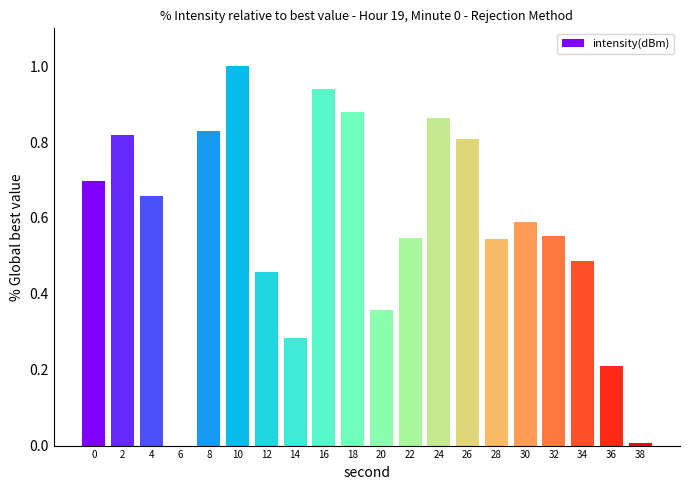

What is the greatest value displayed?

1.0